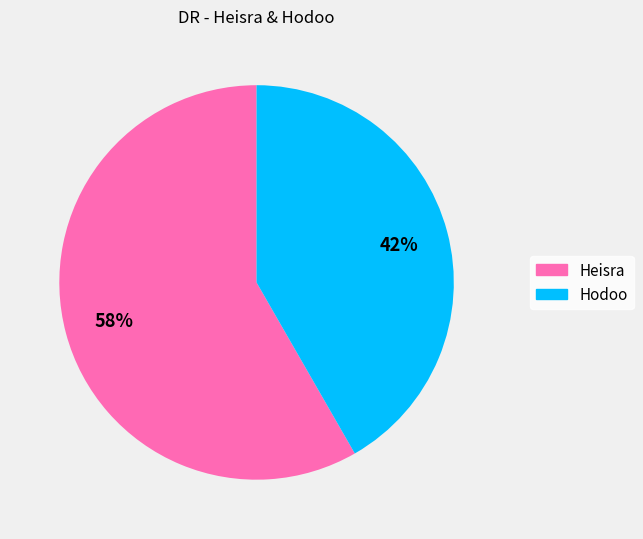

True or false: Hodoo accounts for 42% of the total.

True